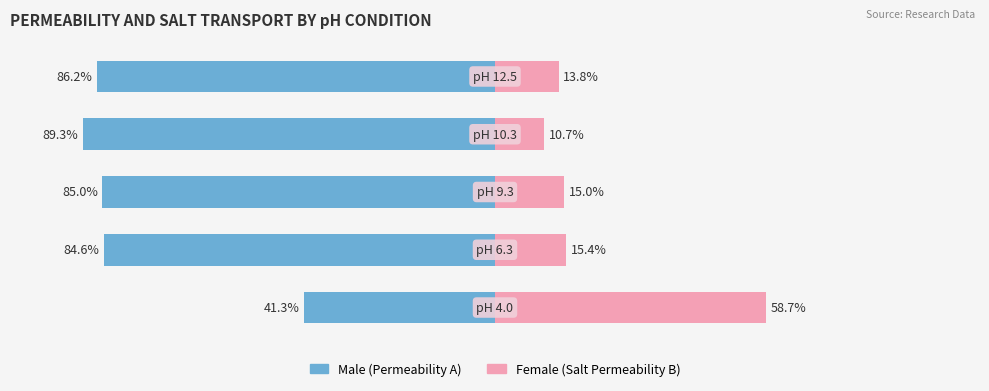

Does the chart contain stacked bars?

No